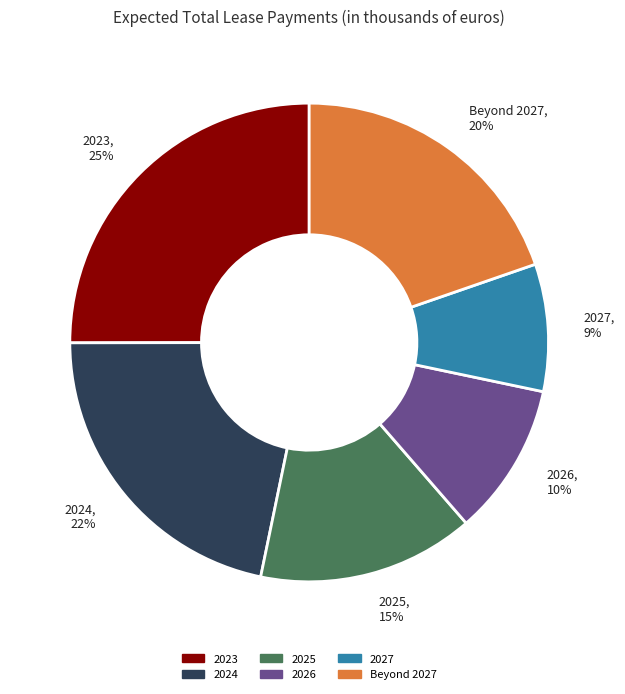

Which slice is the smallest?

2027